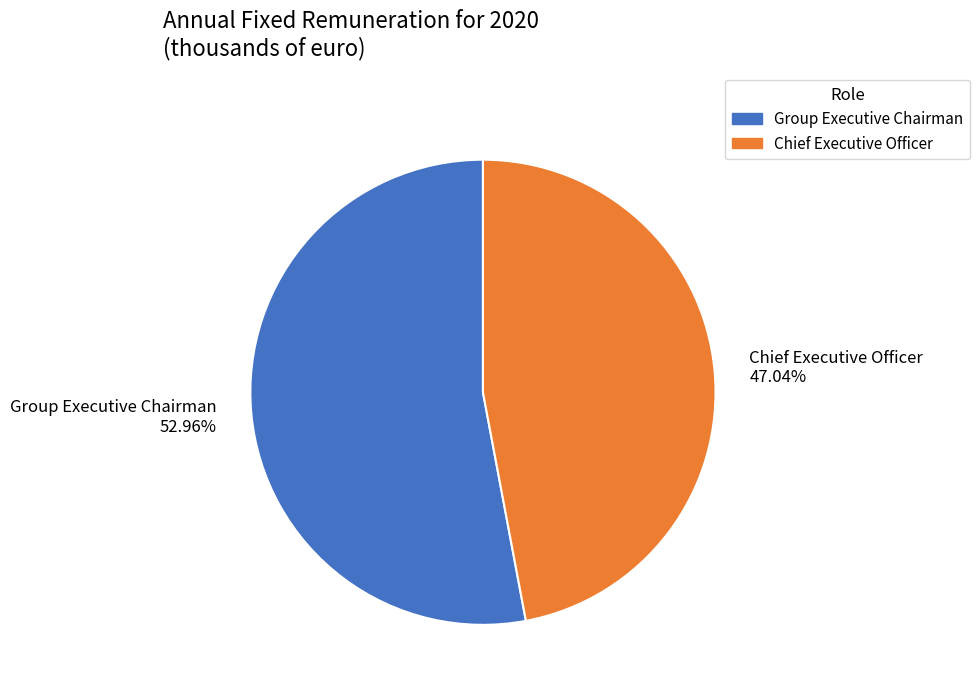

Is it true that Group Executive Chairman is 53% of the pie?

True